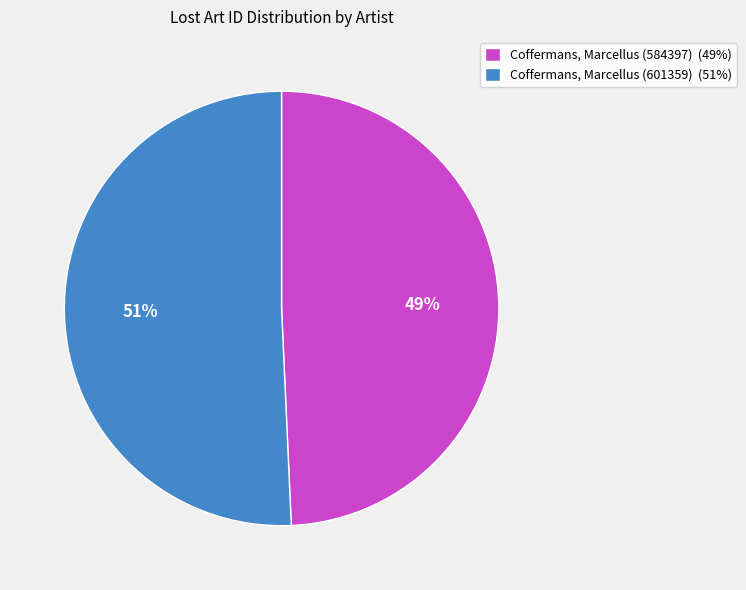

Is there any slice that represents more than half of the pie?

Yes